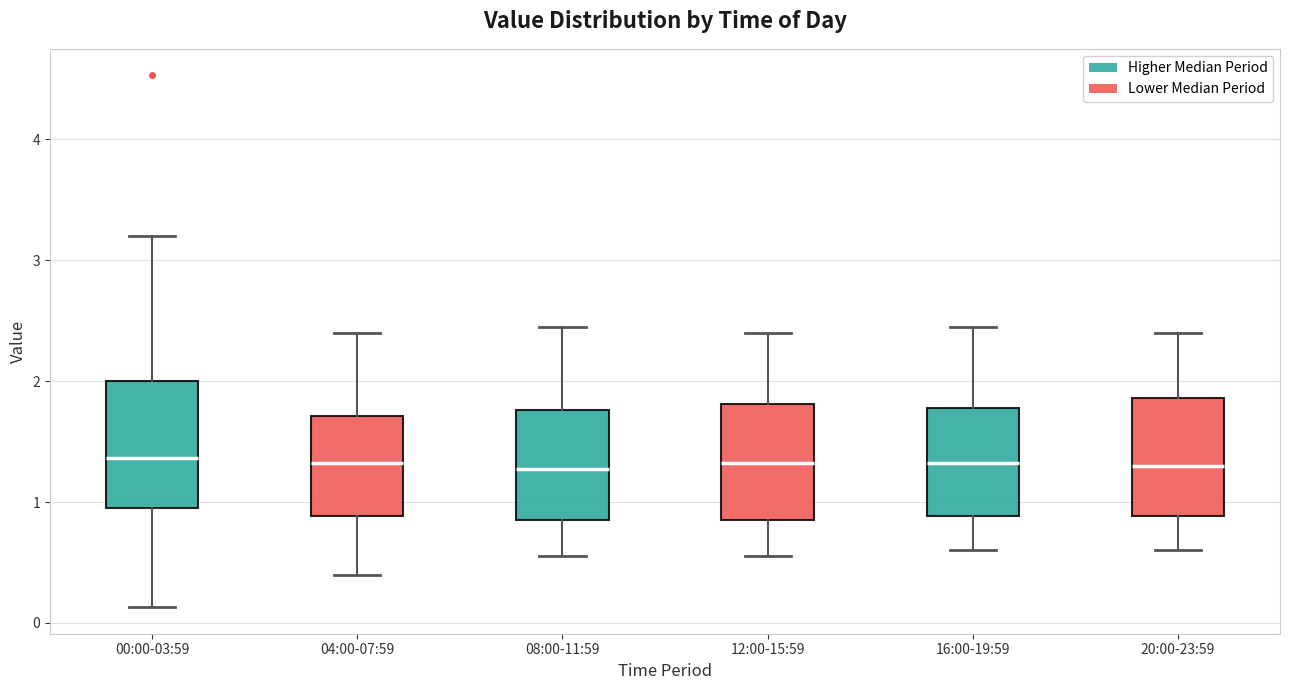

Reading left to right, transcribe this box plot: for each box, give where its median line is, the range the box spans, and where its two whiskers end, as read against the y-axis. The values are not printed on the chart, so give them approximately, as read against the axis.

00:00-03:59: median 1.4, box 1.0 to 2.0, whiskers 0.1 to 3.2
04:00-07:59: median 1.3, box 0.9 to 1.7, whiskers 0.4 to 2.4
08:00-11:59: median 1.3, box 0.9 to 1.8, whiskers 0.6 to 2.5
12:00-15:59: median 1.3, box 0.9 to 1.8, whiskers 0.6 to 2.4
16:00-19:59: median 1.3, box 0.9 to 1.8, whiskers 0.6 to 2.5
20:00-23:59: median 1.3, box 0.9 to 1.9, whiskers 0.6 to 2.4